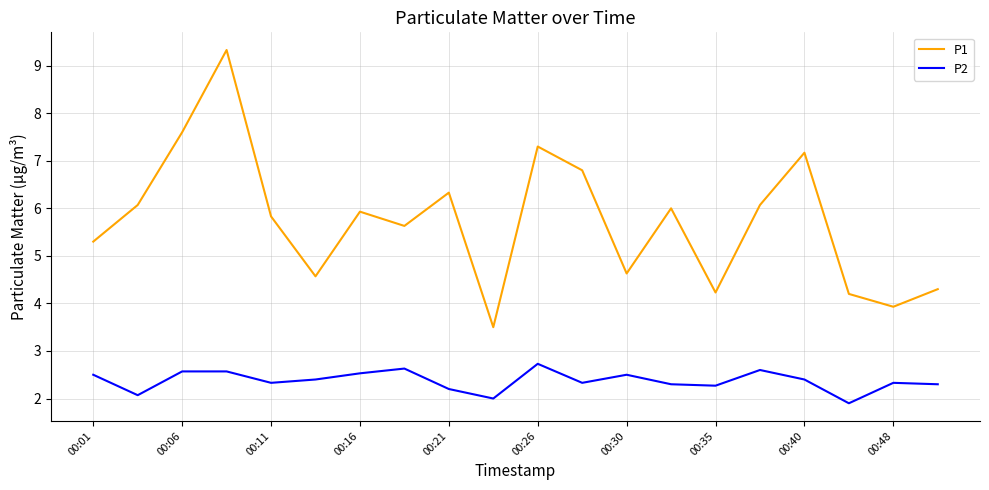

True or false: P2 and P1 cross at least once.

False